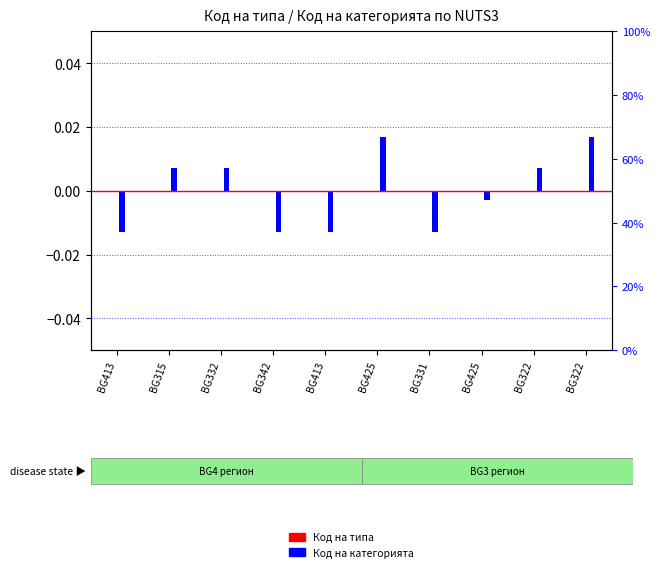

Between BG322 and BG413, which is larger?

BG322